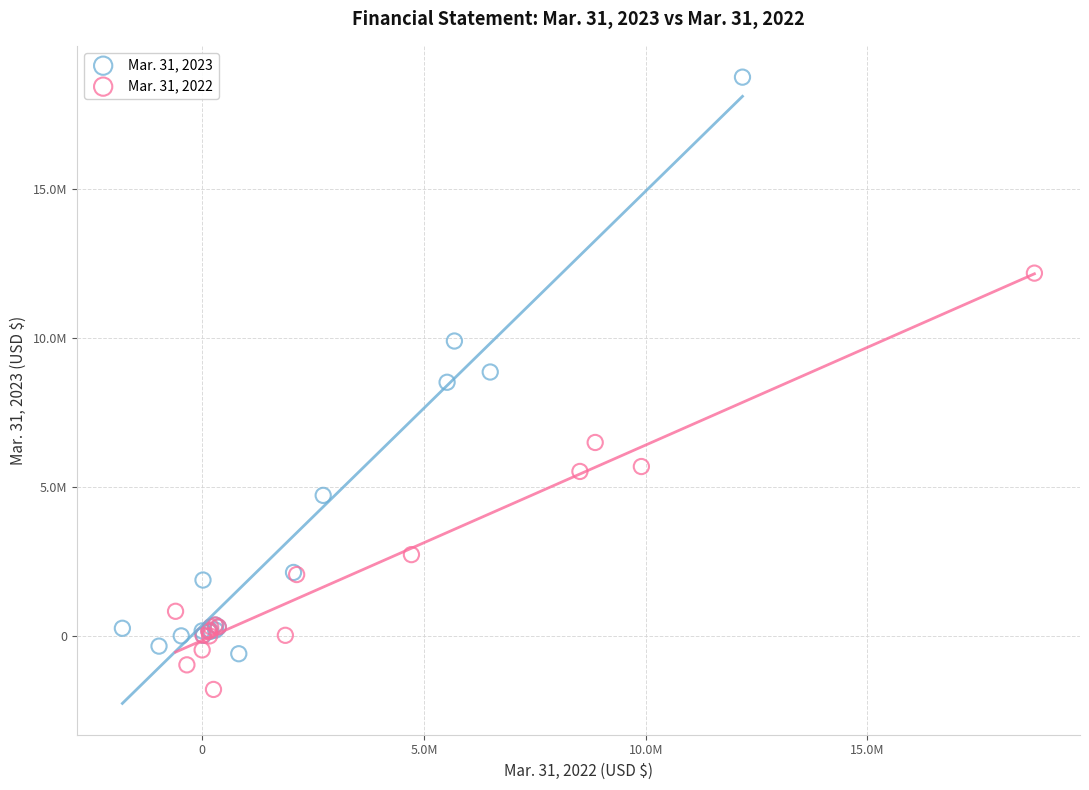

Which series contains the lowest Y value?

Mar. 31, 2022